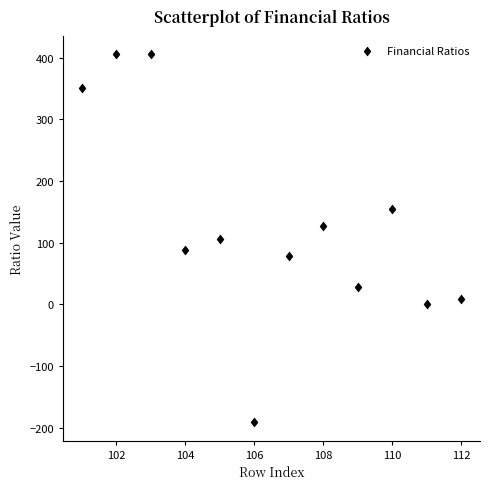

What is the average Y value?

129.8